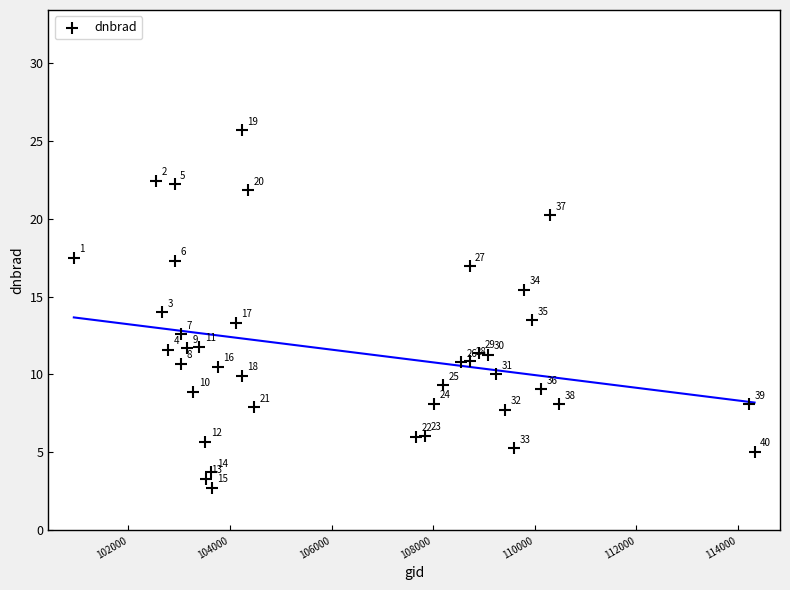

What Y value in the scatter plot is closest to 14?

14.0